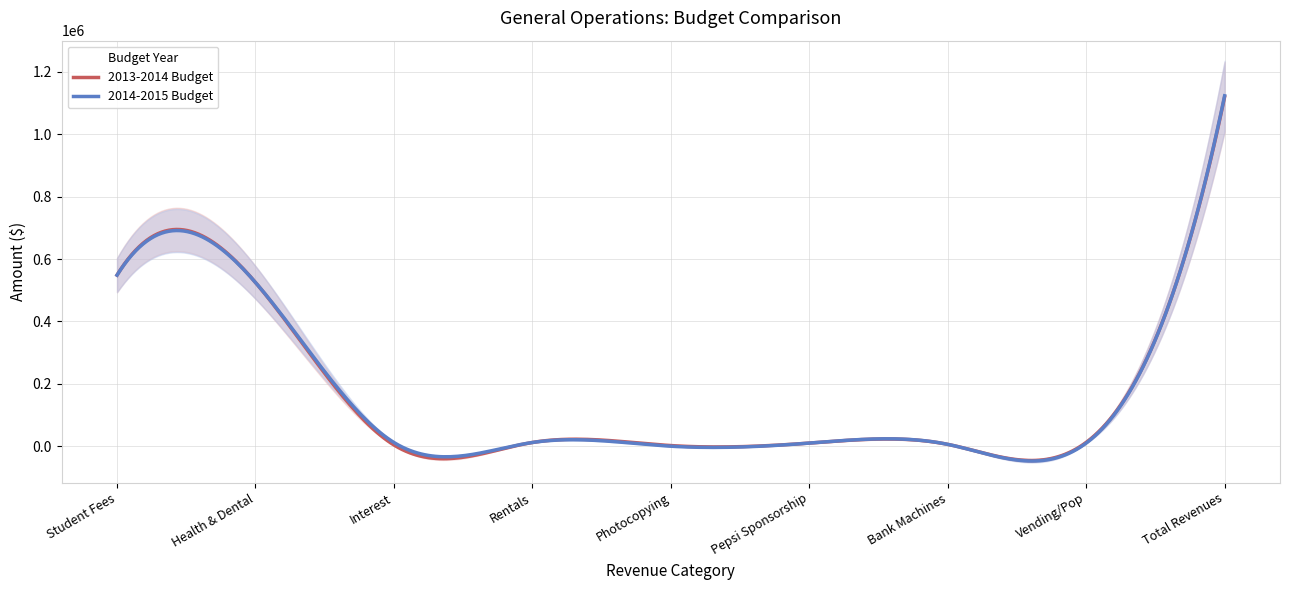

How many lines are shown in the chart?

2